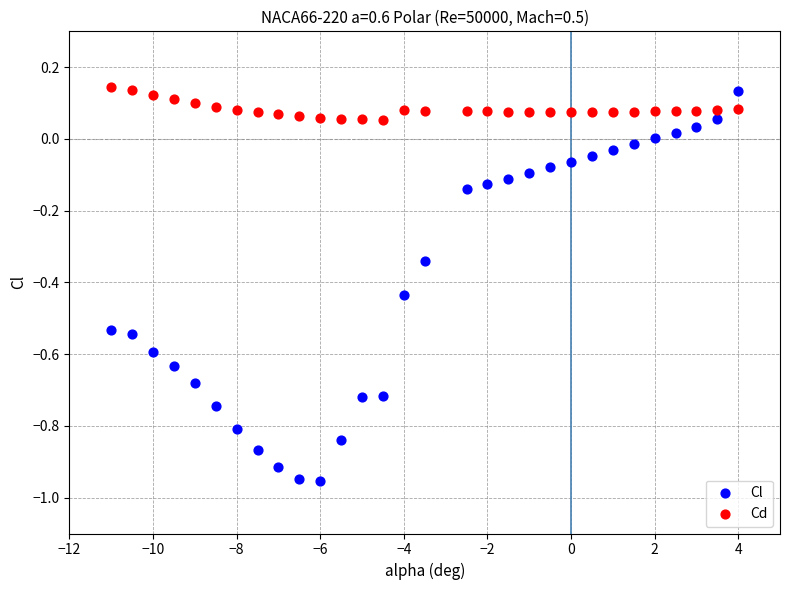

Which series contains the lowest Y value?

Cl